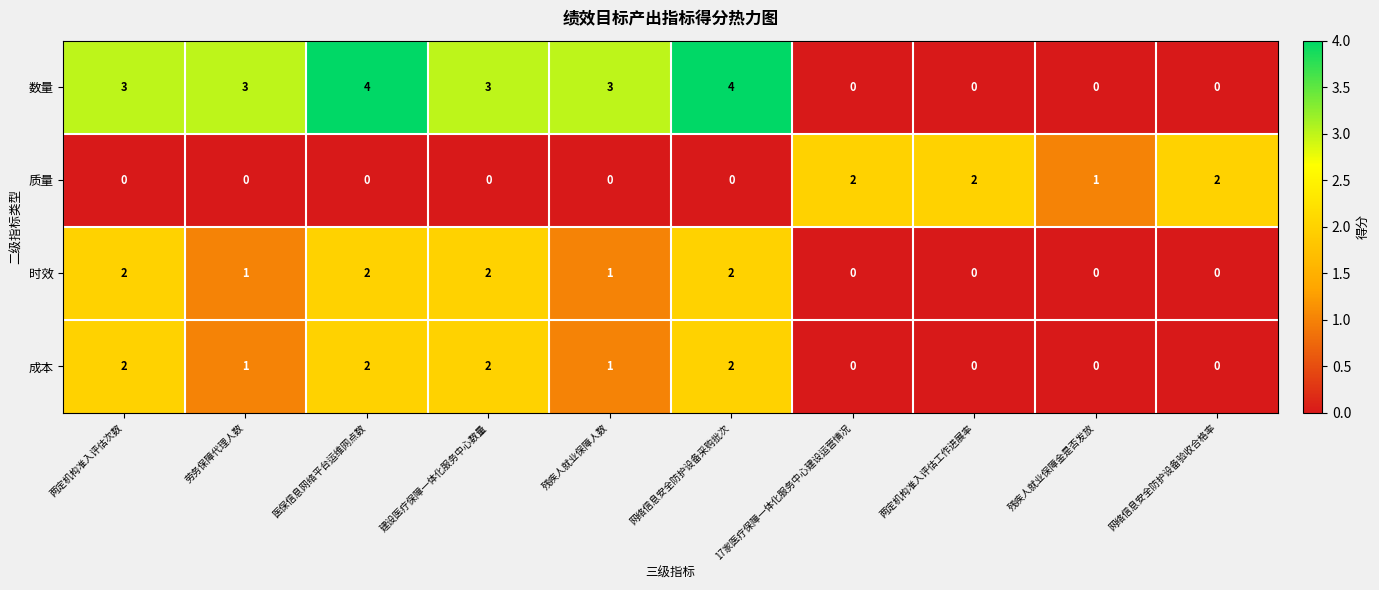

What is the total value across all series at 两定机构准入评估次数?

7